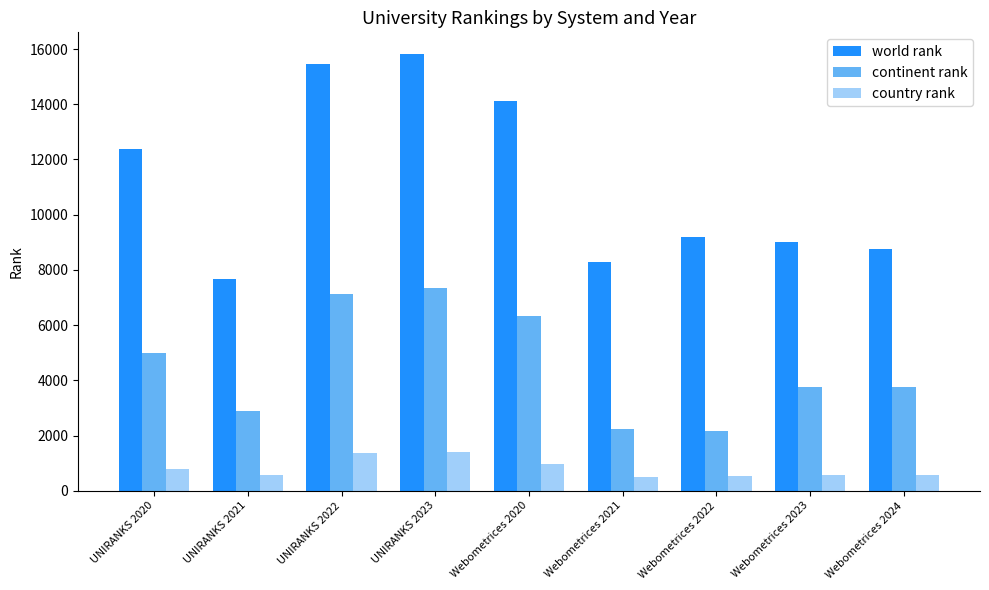

True or false: world rank has a value of 12371 at UNIRANKS 2020.

True